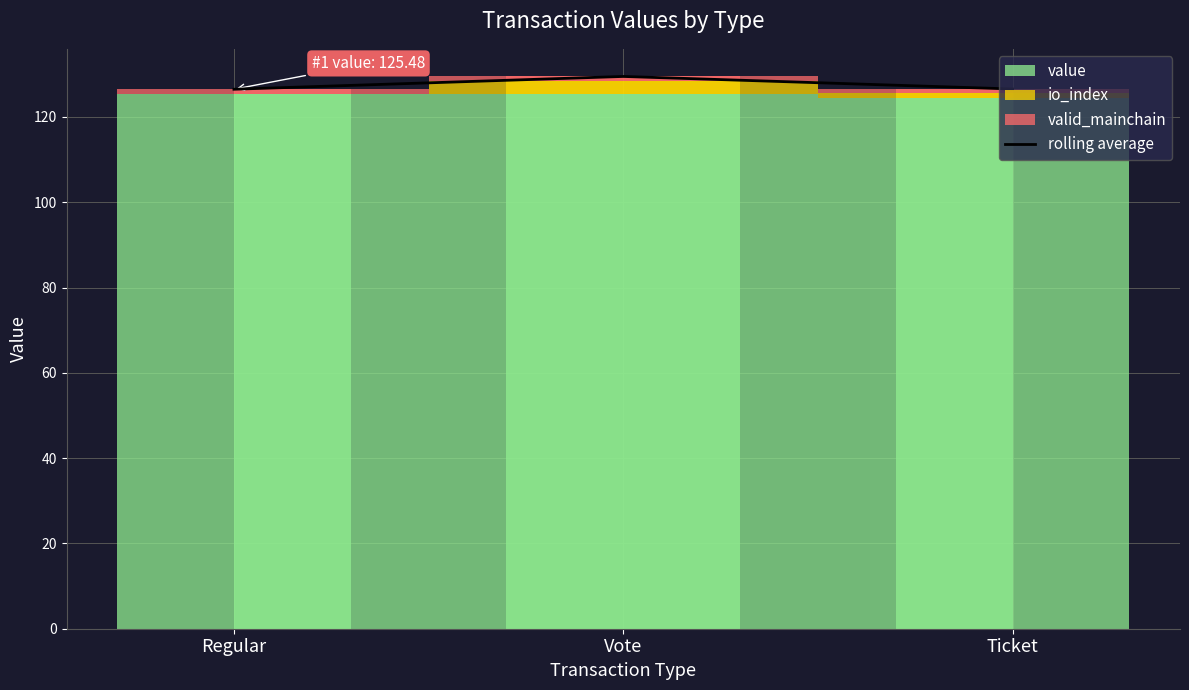

What is the difference between the second highest and minimum values?

0.1